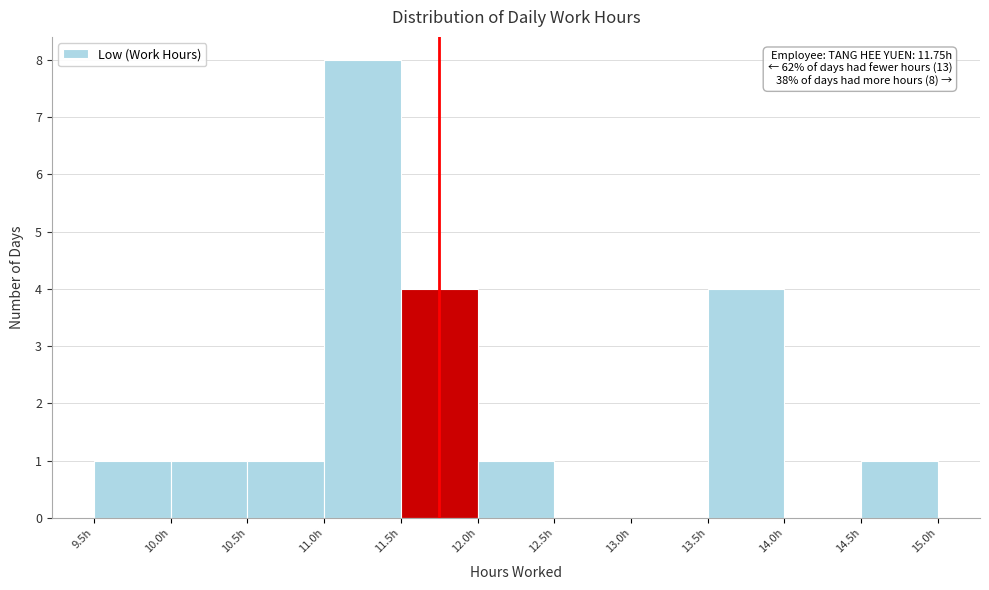

Over which range of the x-axis is the bar tallest?

11.0 to 11.5